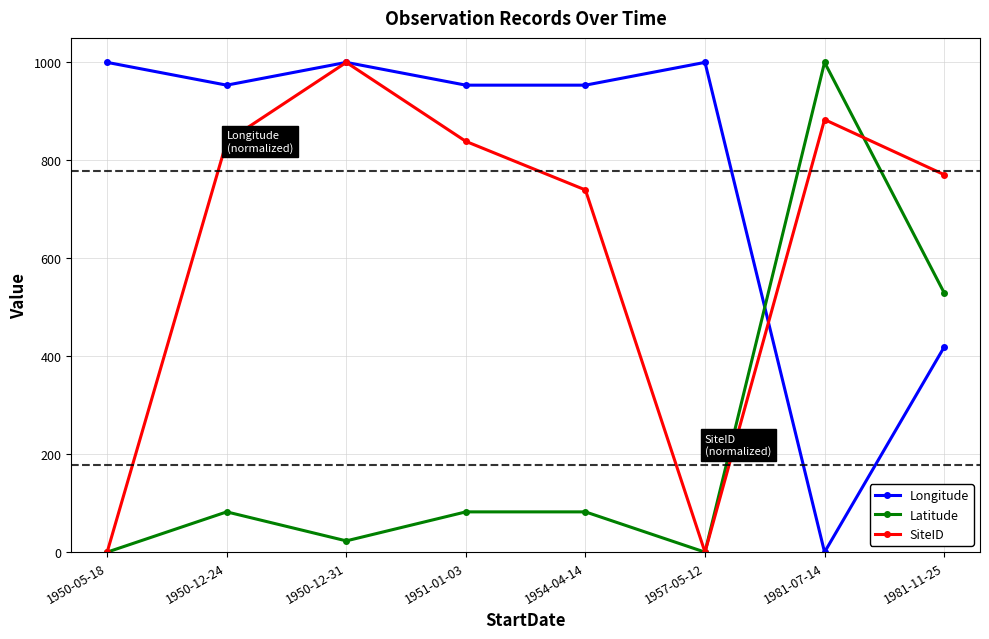

Is this an area chart (filled region under the line)?

No